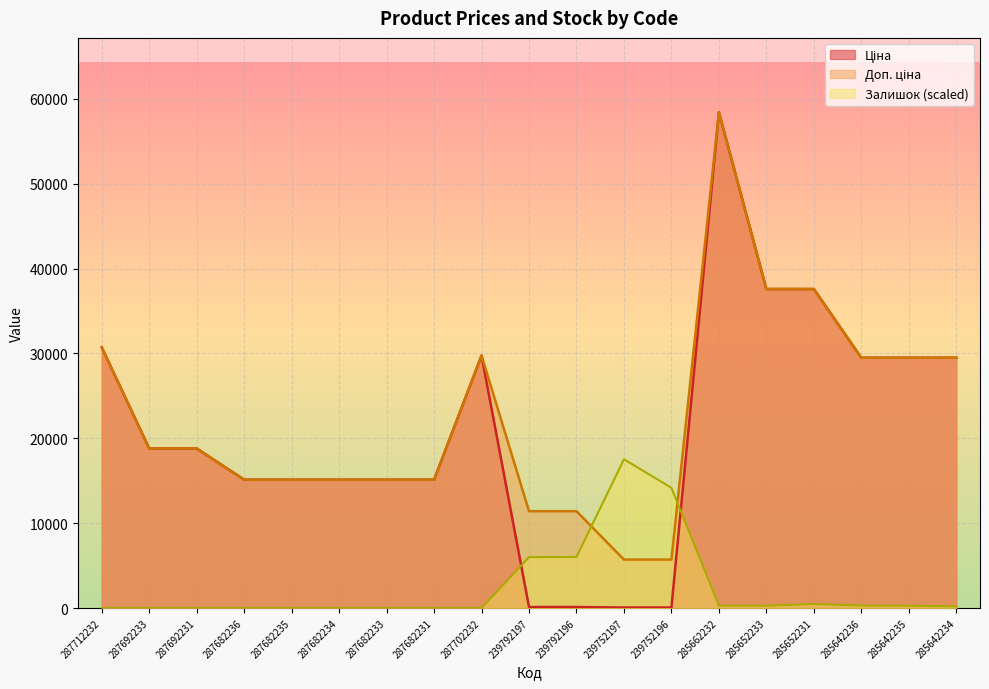

Rank the categories by Залишок value from lowest to highest.

287712232, 287692233, 287692231, 287682236, 287682235, 287682234, 287682233, 287682231, 287702232, 285642234, 285652233, 285642235, 285662232, 285642236, 285652231, 239792197, 239792196, 239752196, 239752197